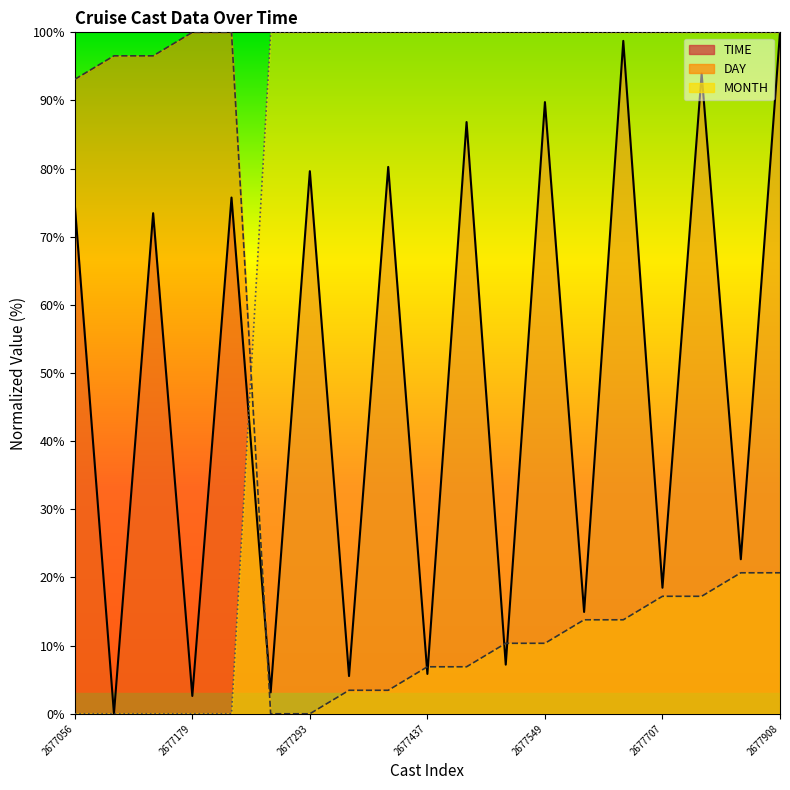

How many data points in DAY are less than 13?

8